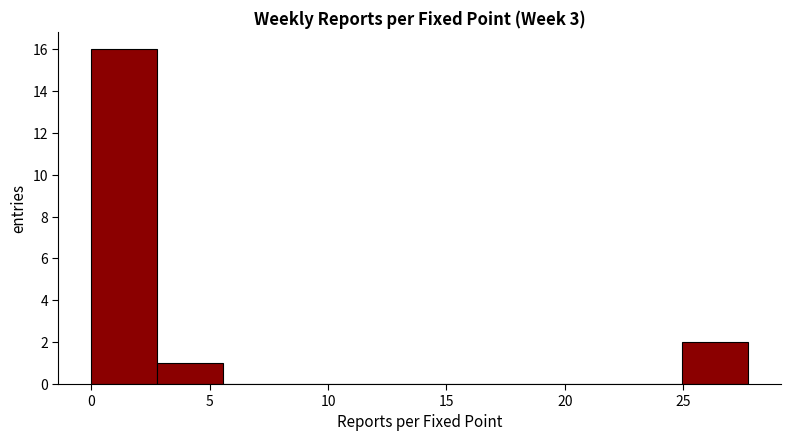

Which range on the x-axis has the tallest bar?

0.0 to 3.0